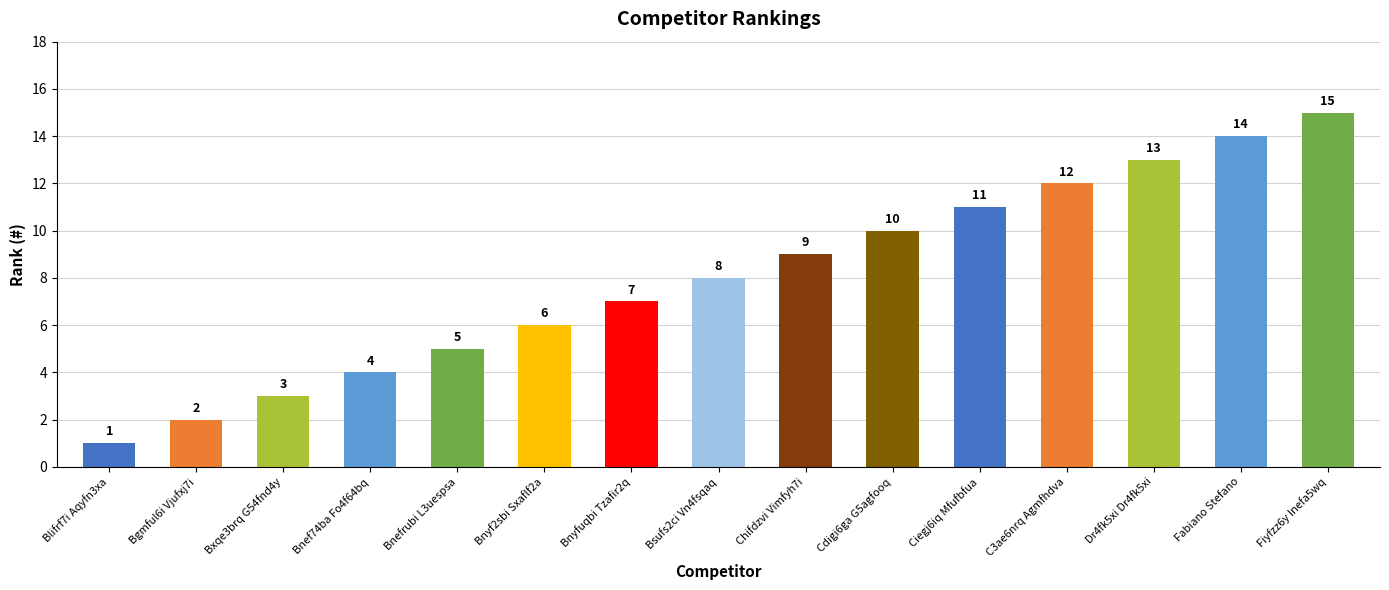

List the labels in order of value, largest first.

Fiyfzz6y Inefa5wq, Fabiano Stefano, Dr4fk5xi Dr4fk5xi, C3ae6nrq Agmfhdva, Ciegj6iq Mfufbfua, Cdigi6ga G5agfooq, Chifdzvi Vimfyh7i, Bsufs2ci Vn4fsqaq, Bnyfuqbi Tzafir2q, Bnyf2sbi Sxaflf2a, Bnefrubi L3uespsa, Bnef74ba Fo4f64bq, Bxqe3brq G54fnd4y, Bgmful6i Vjufxj7i, Blifrf7i Aqyfn3xa